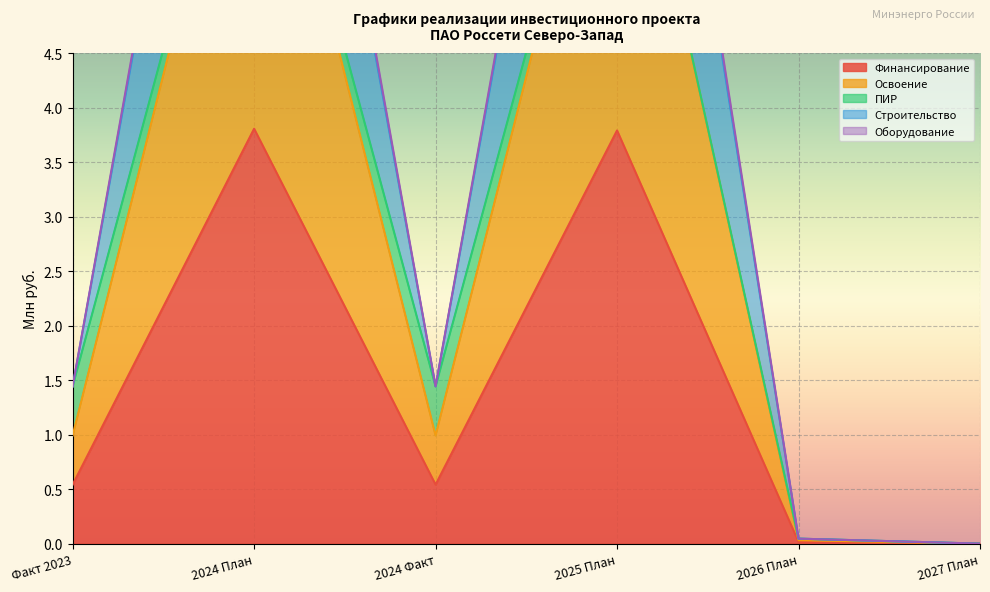

How many values in the Строительство series exceed 1?

4